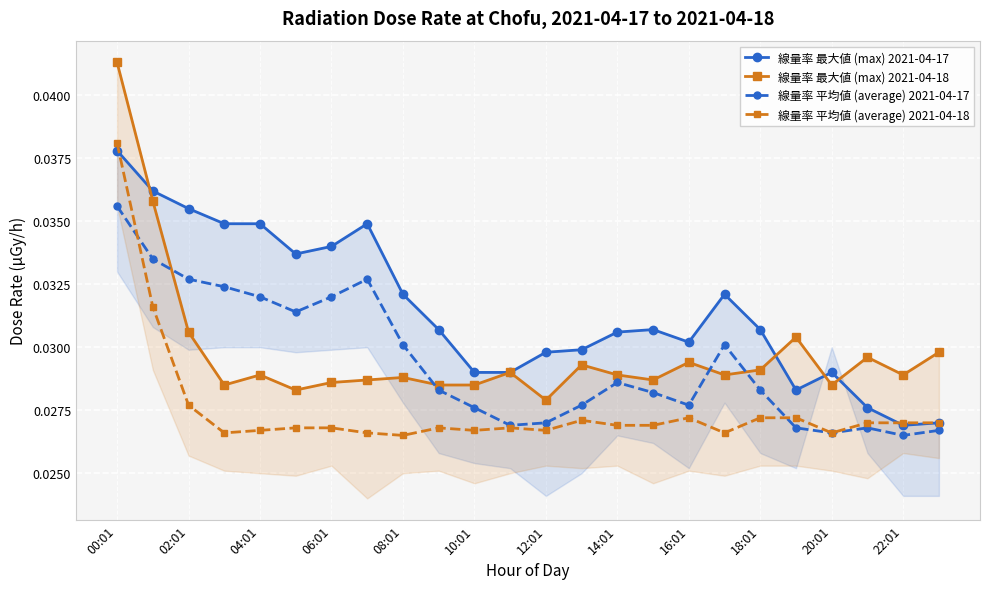

At which category is the sum across all series the highest?

00:01